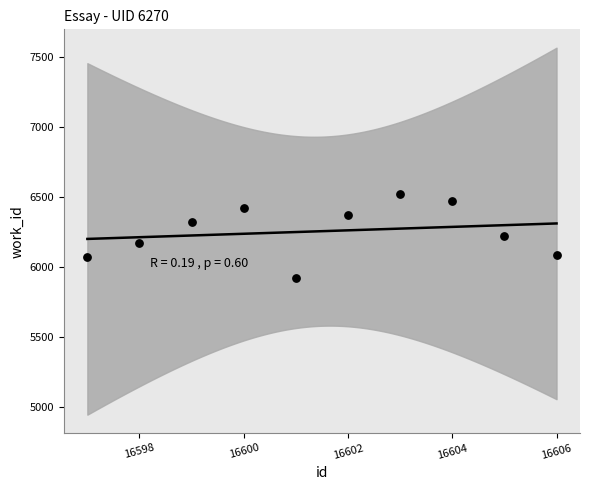

What is the range of Y values (max minus min)?

600